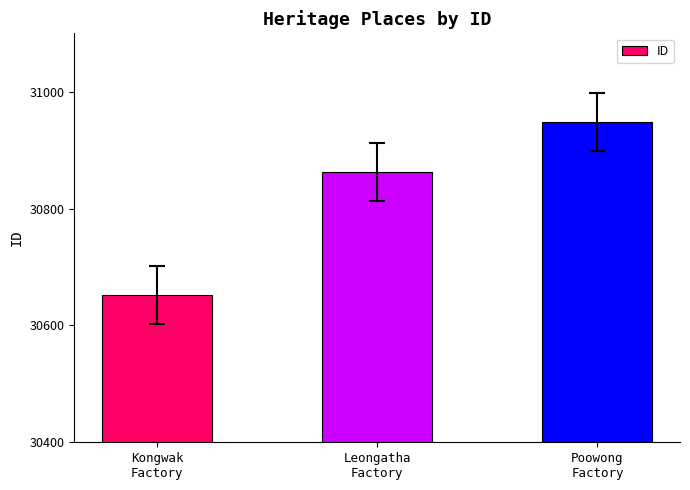

Read the value at Leongatha
Factory.

30863